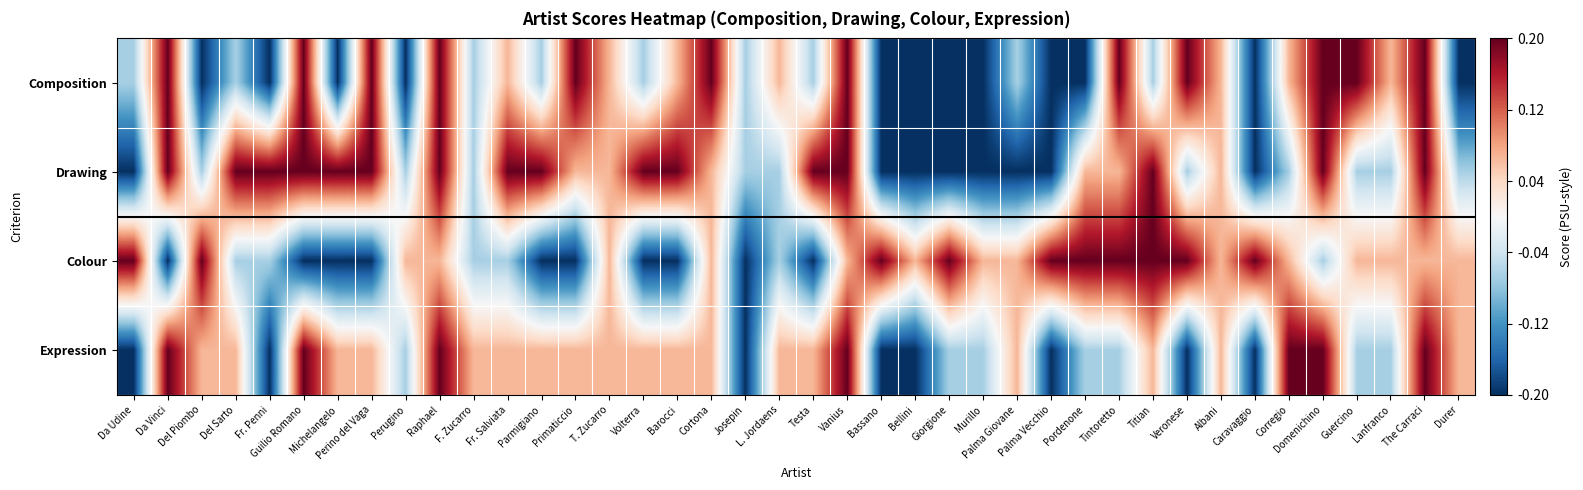

At which category is the sum across all series the highest?

Raphael